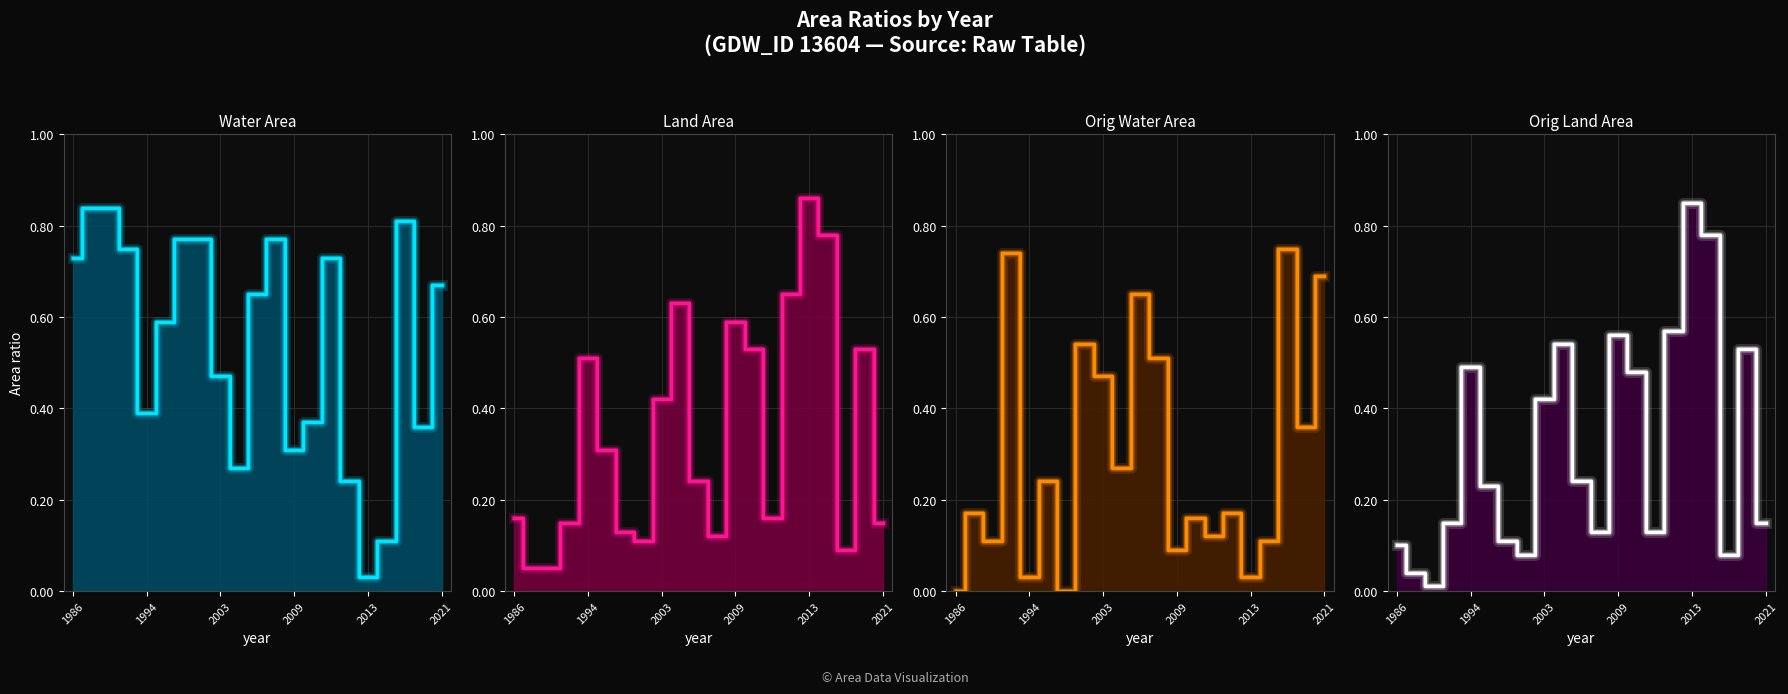

Rank the series by their maximum value, from lowest to highest.

origWaterArea line, waterArea line, origlandArea line, landArea line